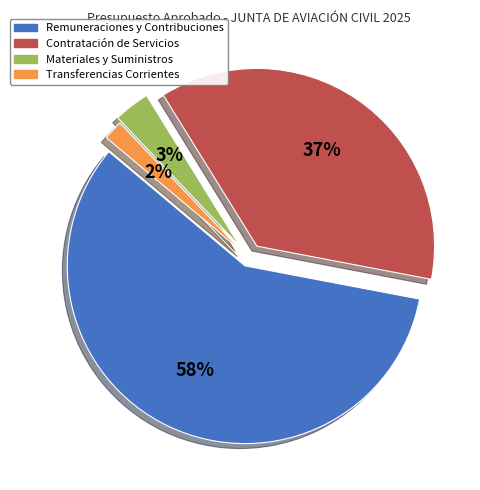

What percentage is the MATERIALES Y SUMINISTROS slice, to the nearest percent?

3%